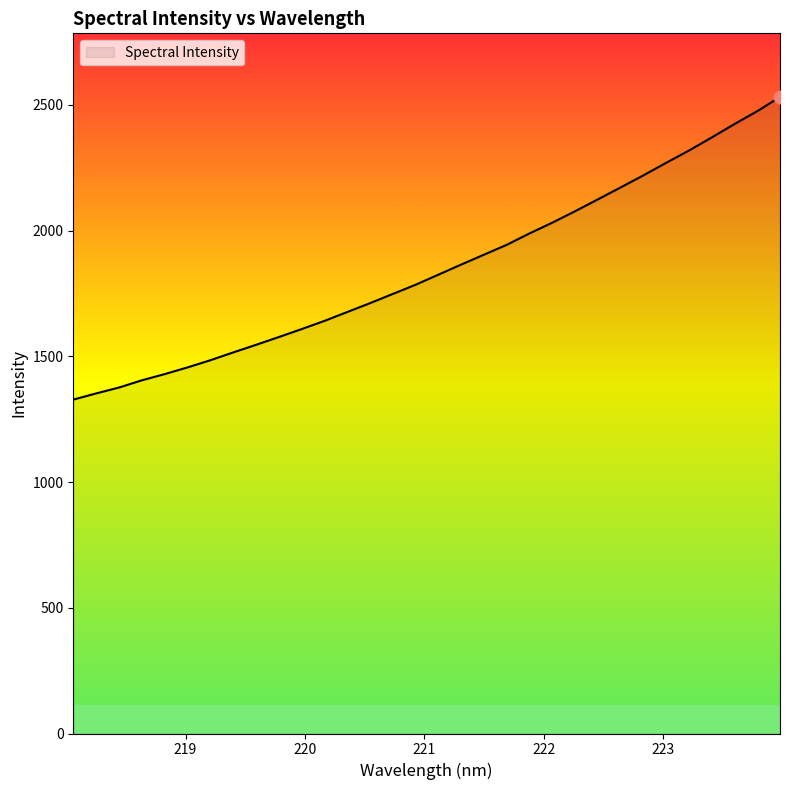

What is the smallest value displayed?

1327.9